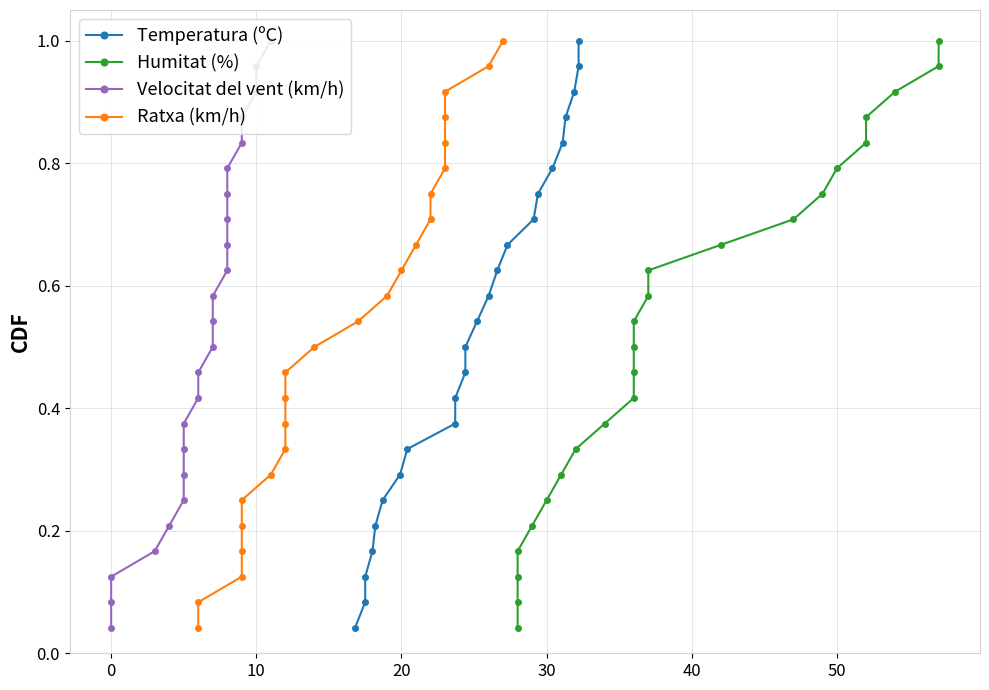

True or false: Temperatura (ºC) and Velocitat del vent (km/h) cross at least once.

False